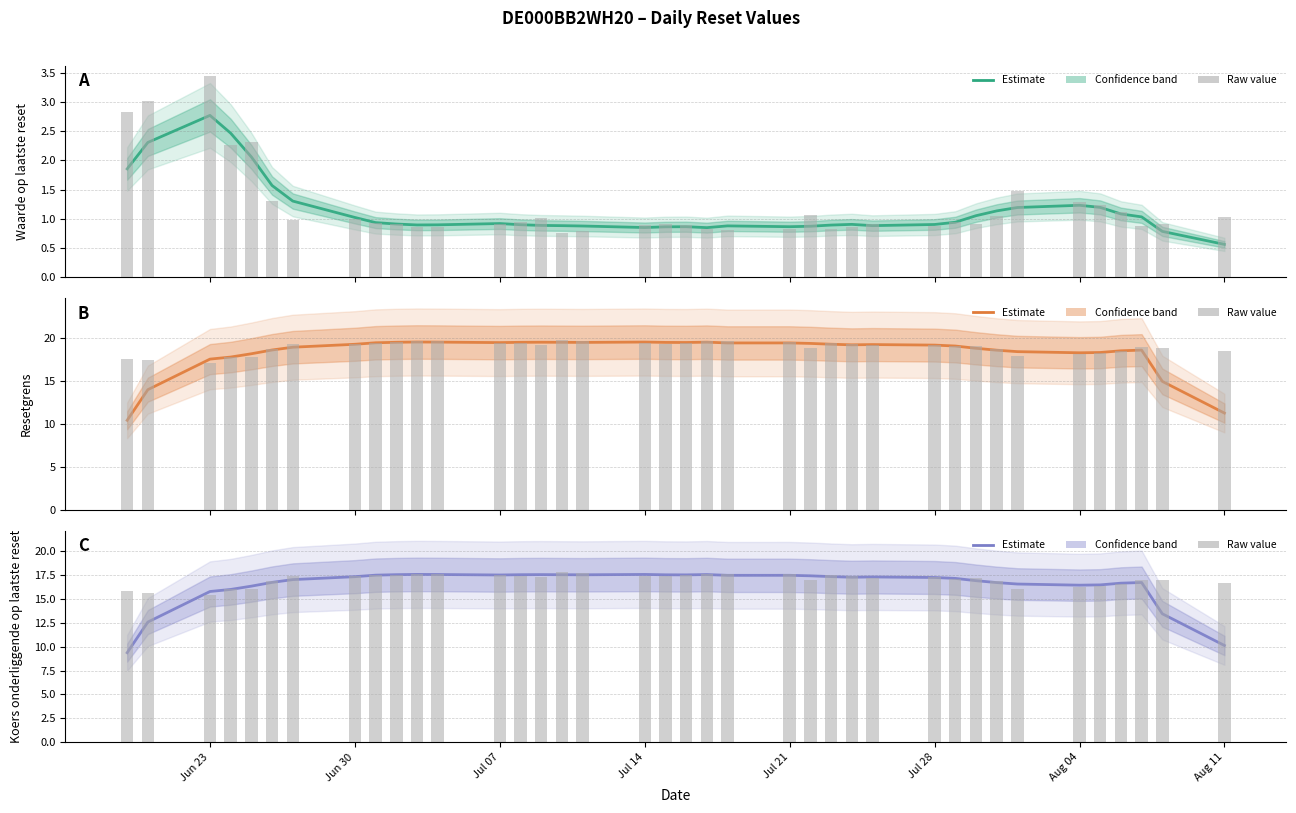

Reading left to right, list all the values displayed in this chart.

Waarde op laatste reset: 1.9	2.3	2.8	2.5	2.1	1.6	1.3	1.0	0.9	0.9	0.9	0.9	0.9	0.9	0.9	0.9	0.9	0.9	0.9	0.9	0.9	0.9	0.9	0.9	0.9	0.9	0.9	0.9	0.9	1.1	1.1	1.2	1.2	1.2	1.1	1.0	0.8	0.6
Waarde op laatste reset (raw): 2.8	3.0	3.4	2.3	2.3	1.3	1.0	1.0	0.9	0.9	0.9	0.9	0.9	0.9	1.0	0.8	0.8	0.9	0.9	0.9	0.8	0.8	0.8	1.1	0.8	0.9	0.9	0.9	0.9	0.9	1.1	1.5	1.3	1.2	1.1	0.9	0.9	1.0
Resetgrens: 10.4	14.0	17.5	17.8	18.2	18.6	18.9	19.3	19.4	19.5	19.5	19.5	19.5	19.5	19.5	19.5	19.5	19.5	19.5	19.5	19.5	19.4	19.4	19.4	19.3	19.2	19.2	19.2	19.1	18.8	18.6	18.4	18.3	18.3	18.5	18.6	14.9	11.3
Resetgrens (raw): 17.6	17.4	17.1	17.8	17.8	18.8	19.3	19.3	19.5	19.5	19.6	19.6	19.4	19.4	19.2	19.8	19.7	19.4	19.3	19.4	19.6	19.6	19.6	18.9	19.4	19.3	19.2	19.2	19.0	19.1	18.8	17.8	18.1	18.2	18.4	18.9	18.8	18.5
Koers onderliggende op laatste reset: 9.4	12.6	15.8	16.0	16.4	16.8	17.1	17.4	17.5	17.6	17.6	17.6	17.5	17.6	17.6	17.6	17.6	17.6	17.6	17.5	17.6	17.5	17.5	17.4	17.4	17.3	17.3	17.3	17.2	16.9	16.7	16.6	16.5	16.5	16.7	16.7	13.5	10.1
Koers onderliggende op laatste reset (raw): 15.8	15.7	15.4	16.1	16.0	16.9	17.4	17.4	17.5	17.6	17.7	17.7	17.5	17.5	17.3	17.8	17.7	17.5	17.4	17.5	17.6	17.7	17.6	17.0	17.5	17.4	17.3	17.3	17.2	17.2	16.9	16.1	16.3	16.4	16.6	17.1	17.0	16.7